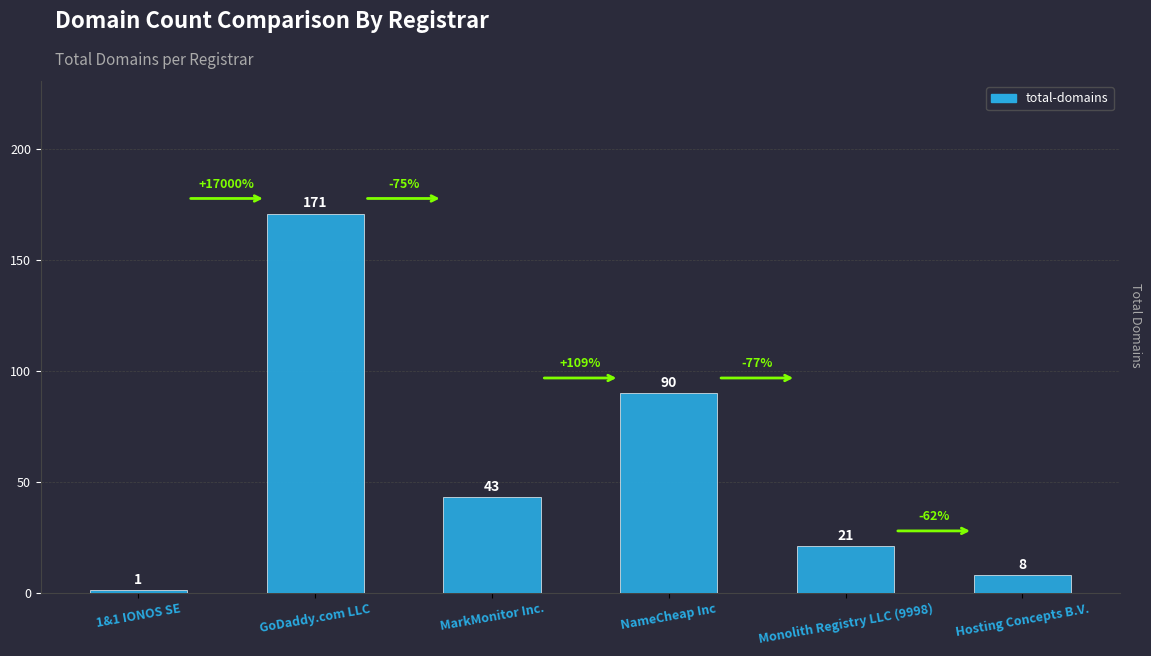

What is the greatest value displayed?

171